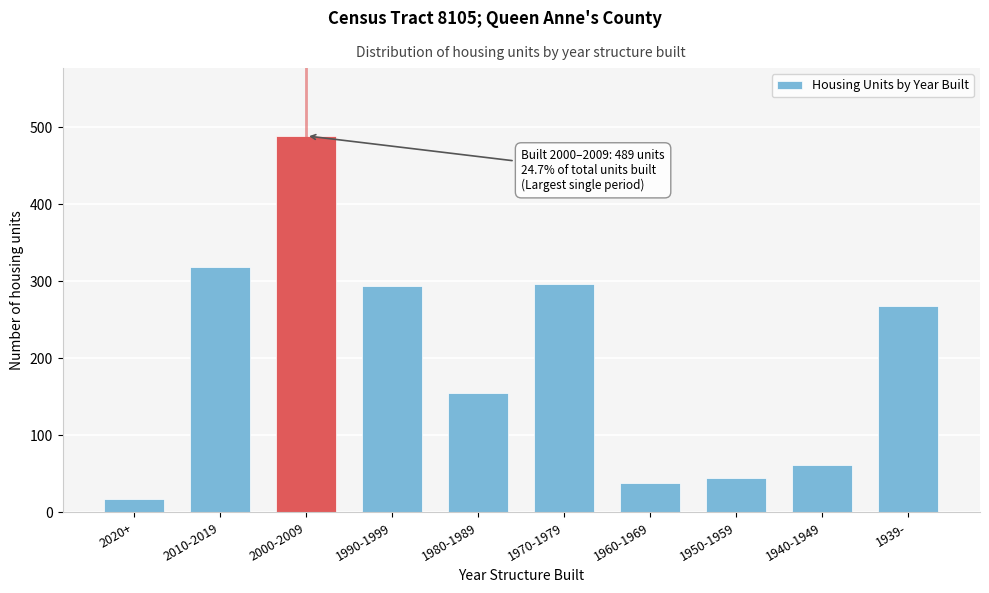

Reading left to right, list all the values displayed in this chart.

17	319	489	294	155	297	38	44	61	268